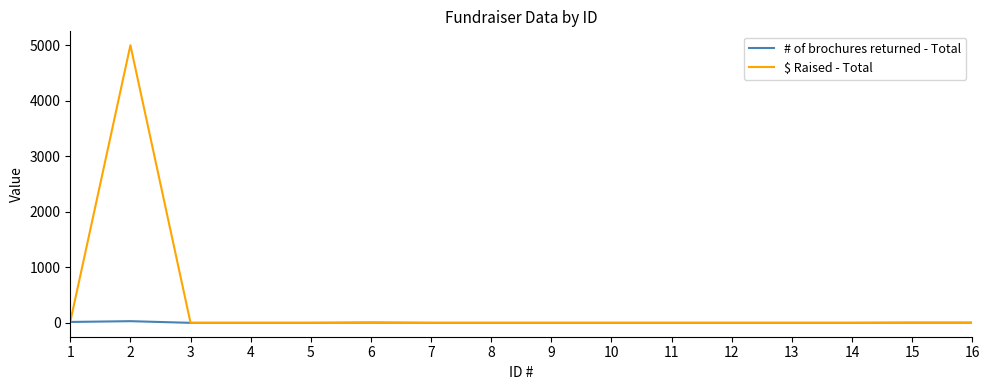

Which series has the largest total across all categories?

$ Raised - Total